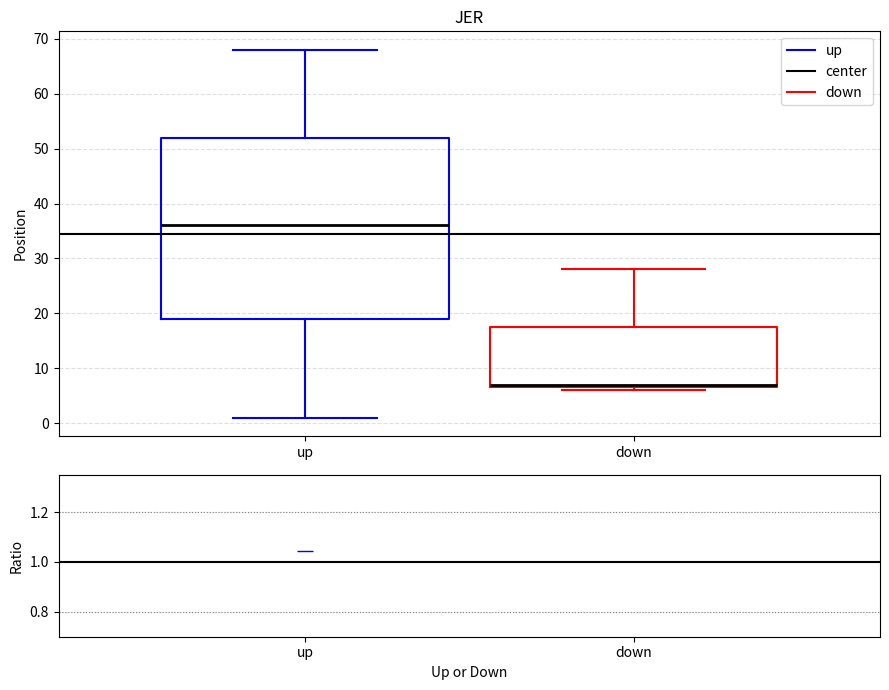

Reading left to right, read every box against the y-axis: the position of its median line, the range the box covers, and the ends of its whiskers. The values are not printed on the chart, so give them approximately, as read against the axis.

up: median 36, box 19 to 52, whiskers 1 to 68
down: median 7 (just above the box's lower edge), box 7 to 18, whiskers 6 to 28